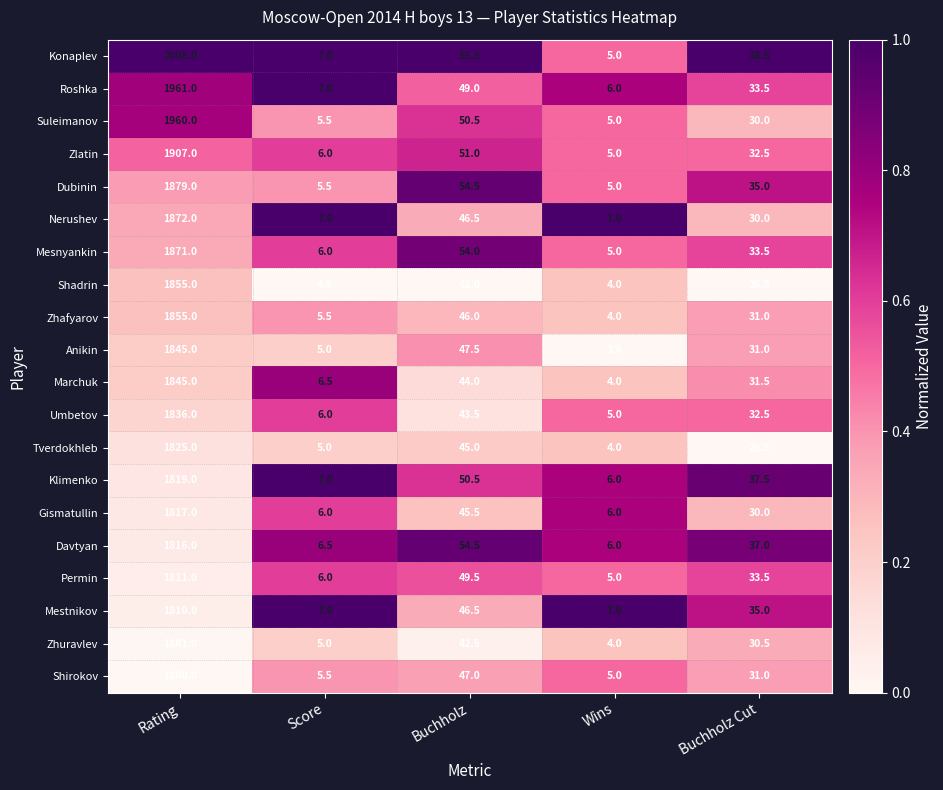

What value does the Mesnyankin series have at Rating?

1871.0